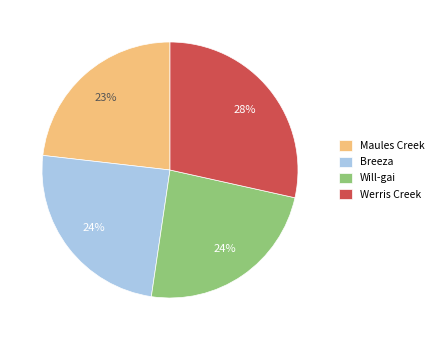

Is the sum of Breeza and Maules Creek greater than half?

No